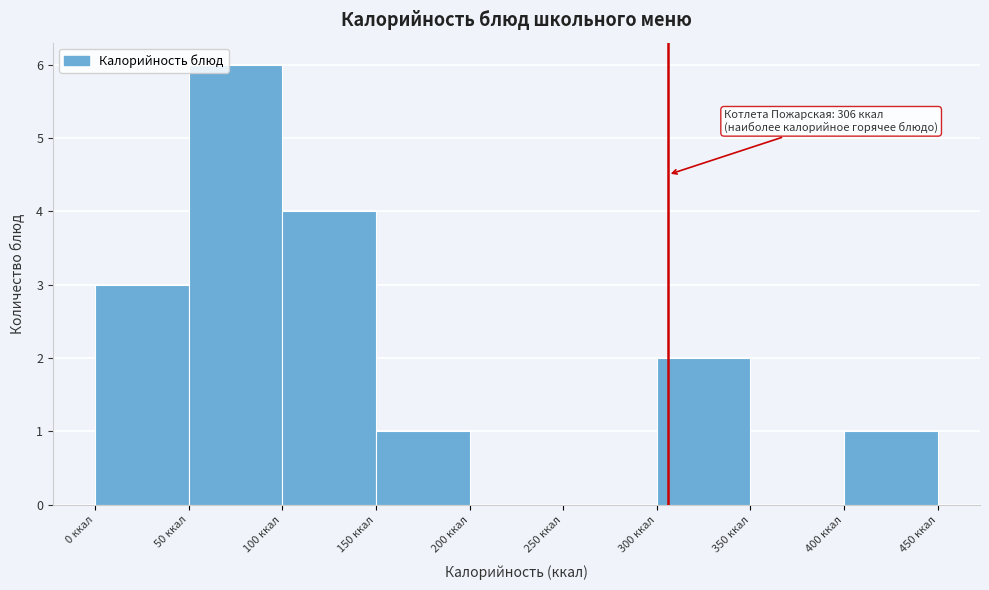

Over which range of the x-axis is the bar tallest?

50 to 100